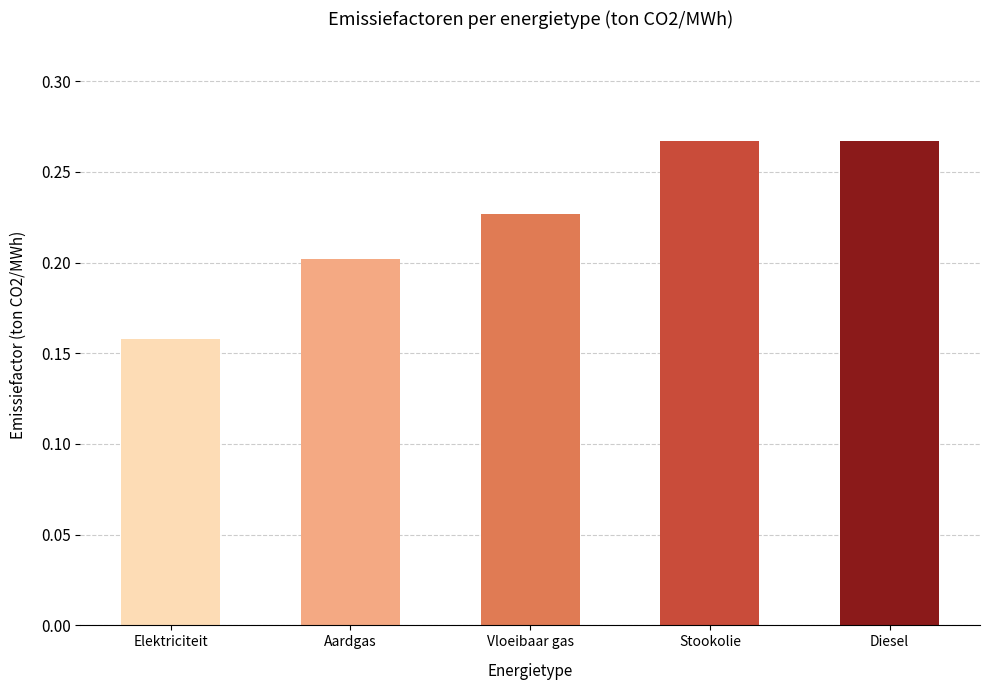

What is the change in value from Aardgas to Diesel?

+0.1